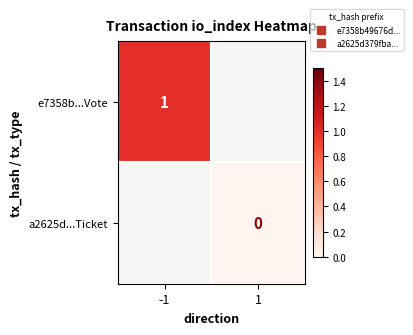

What is the maximum value shown in the chart?

1.0